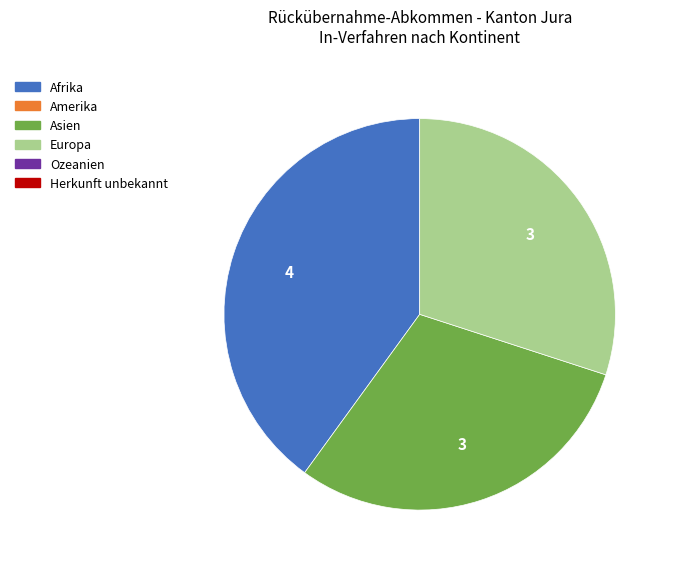

Is there a majority slice in this chart?

No